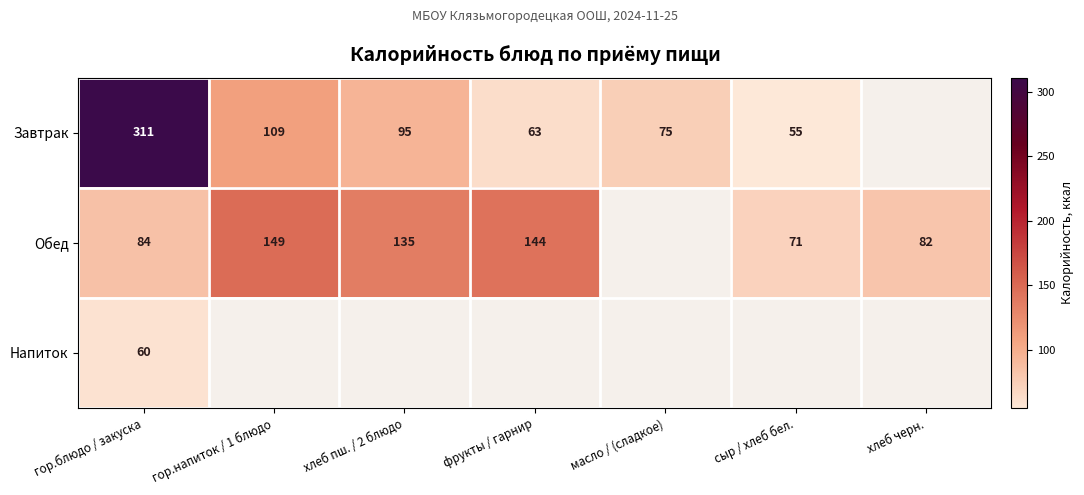

The Напиток series shows 88 at гор.блюдо / закуска. True or false?

False